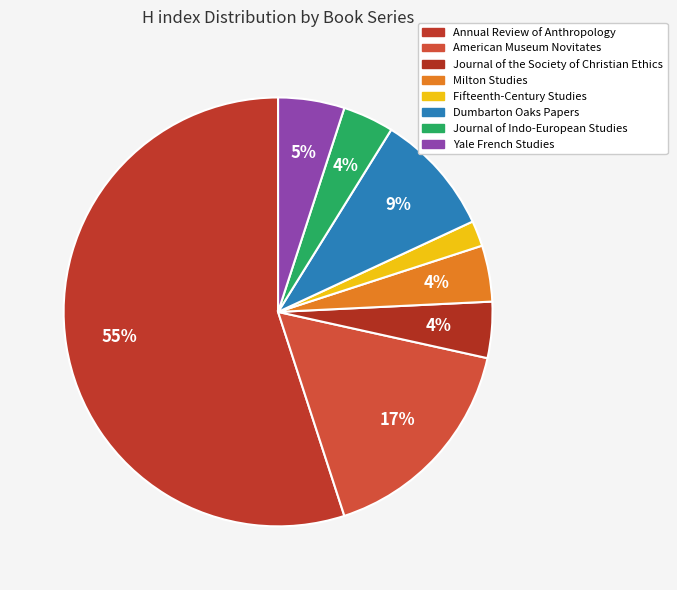

To the nearest percent, what is the average slice percentage?

12%